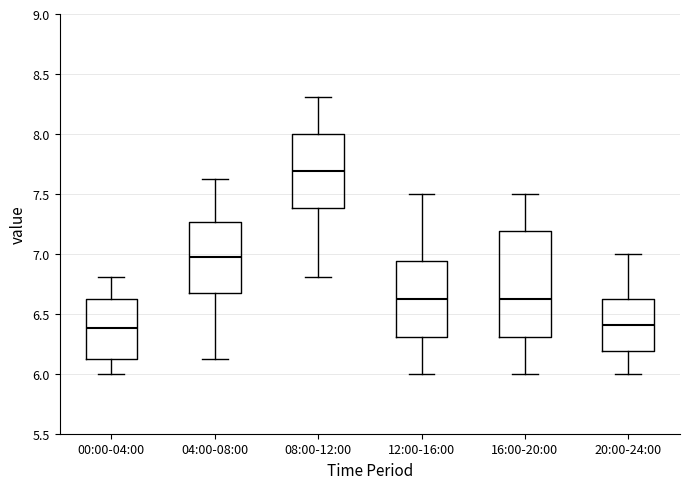

Comparing the boxes themselves (not the whiskers), which one is the tallest?

16:00-20:00